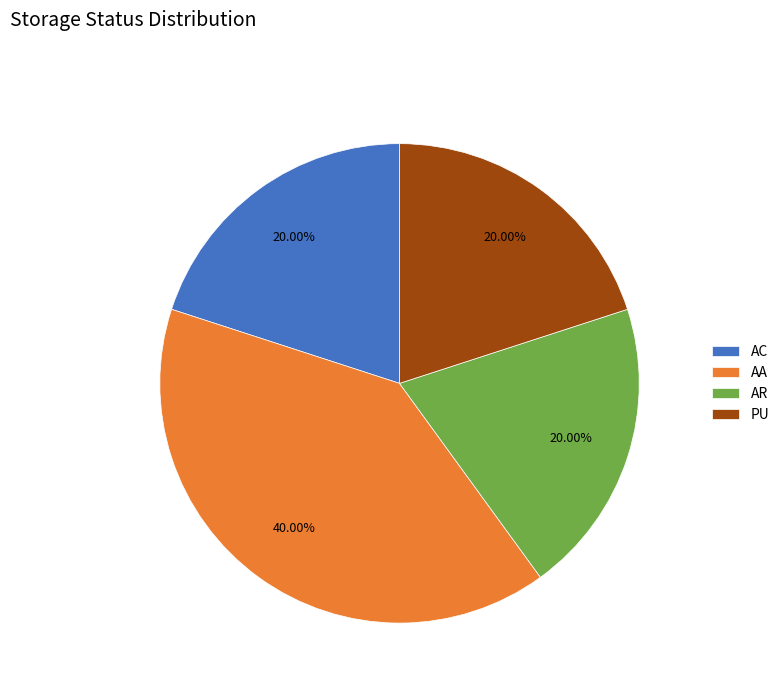

How many slices are in this pie chart?

4